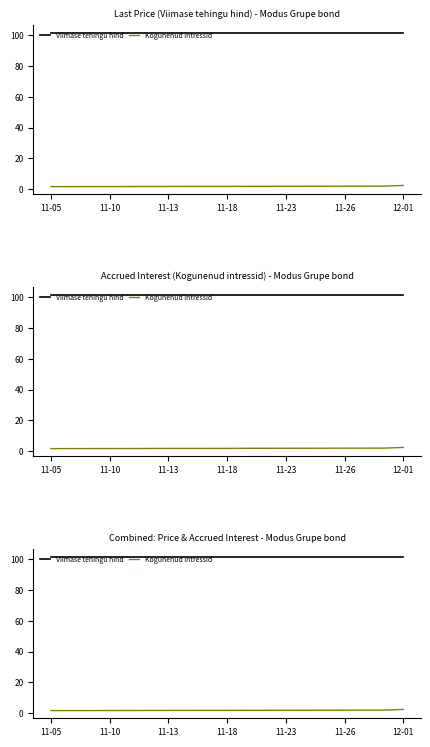

True or false: Viimase tehingu hind has more than 0 interior local peaks.

False